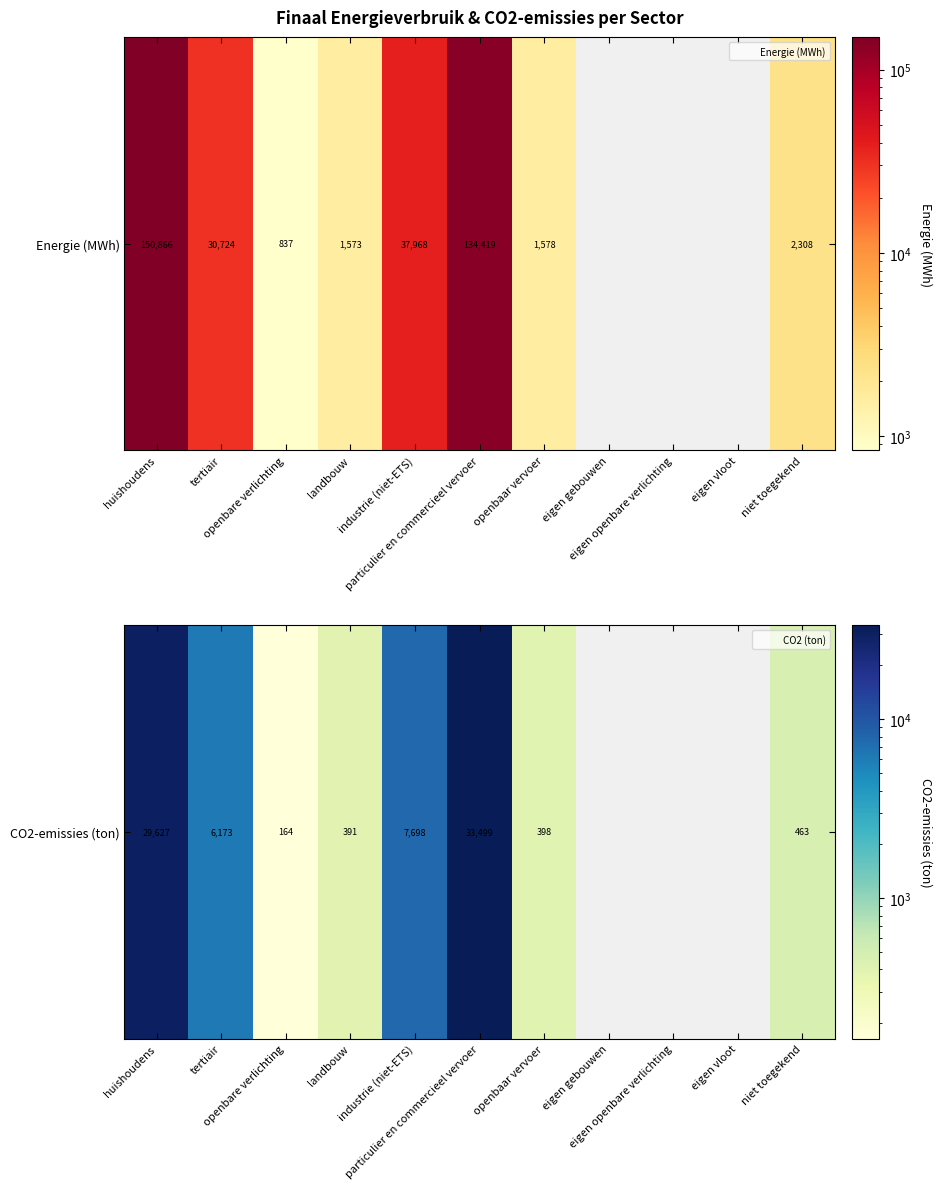

Rank the categories by value from lowest to highest.

openbare verlichting, landbouw, openbaar vervoer, niet toegekend, tertiair, industrie (niet-ETS), huishoudens, particulier en commercieel vervoer, eigen gebouwen, eigen openbare verlichting, eigen vloot